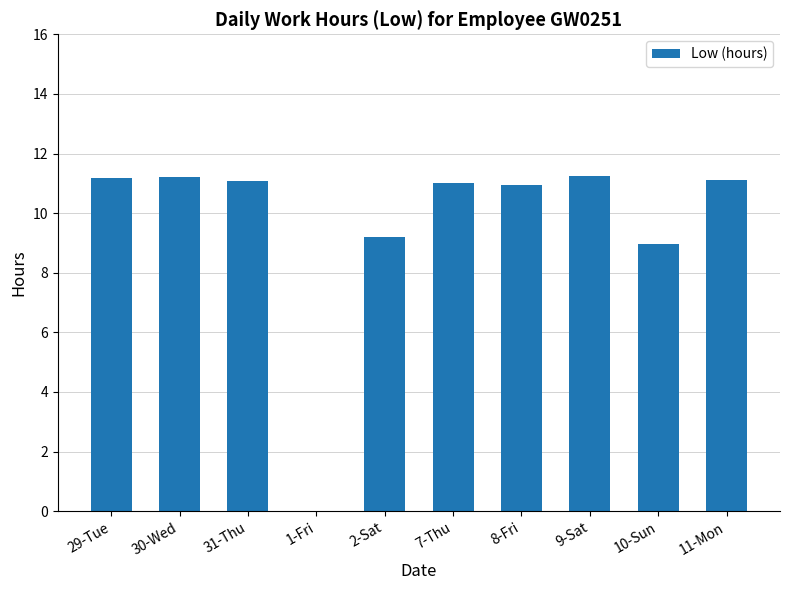

Count the number of data series in this chart.

1